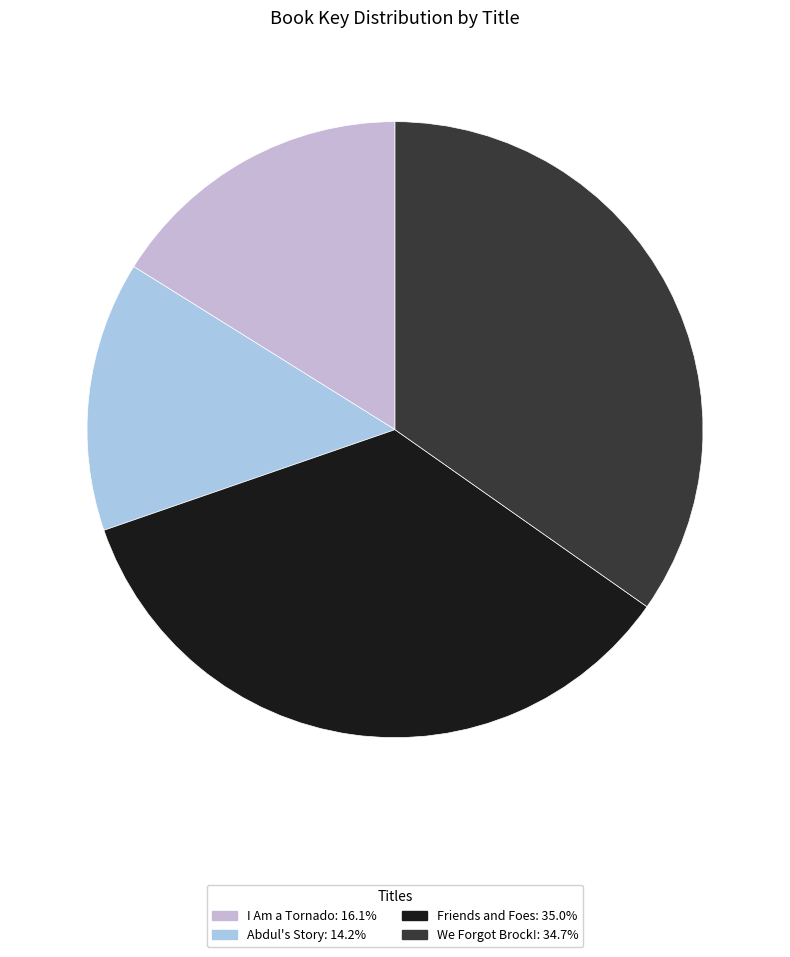

Is Abdul's Story the majority of the pie?

No